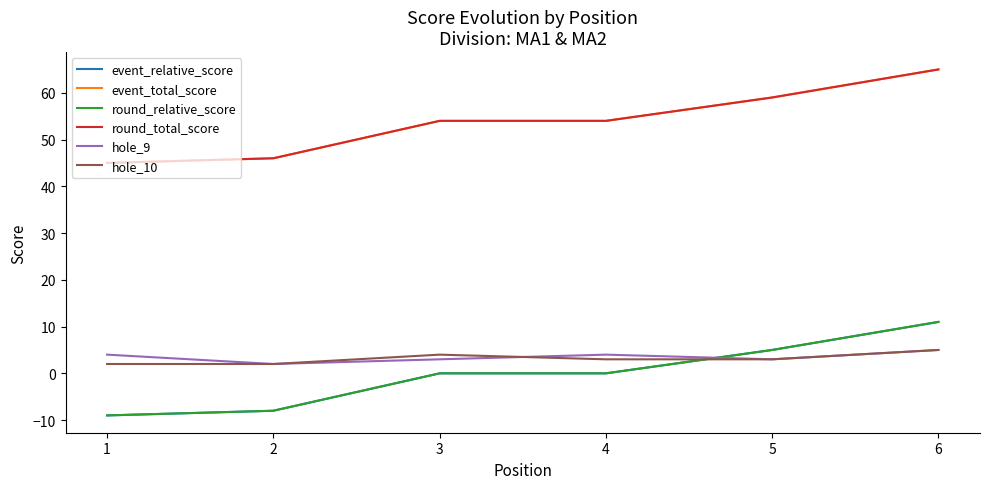

What is the value of the round_relative_score point at the 6th from the left?

11